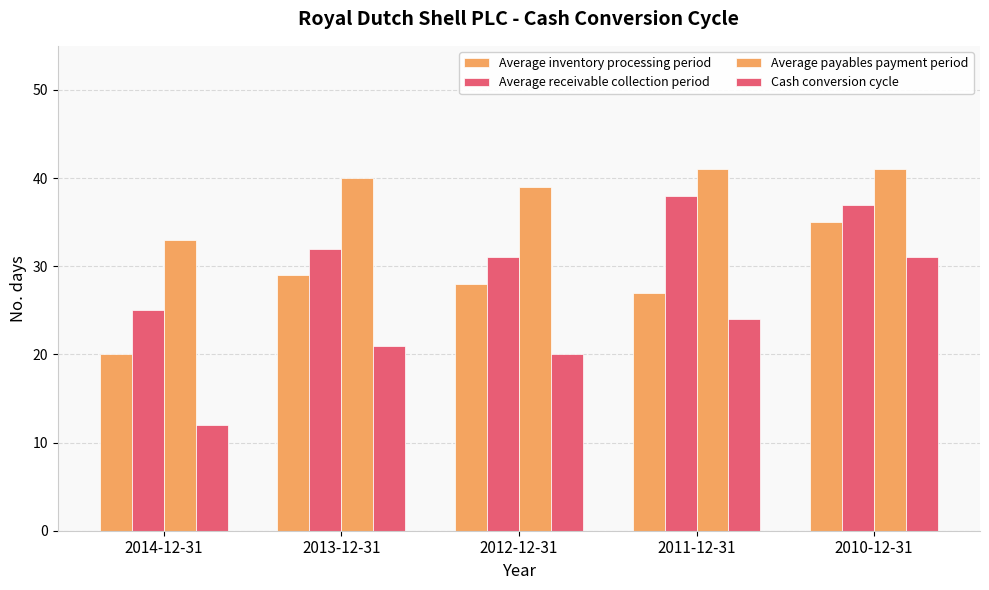

At which label does Average inventory processing period reach its minimum?

2014-12-31